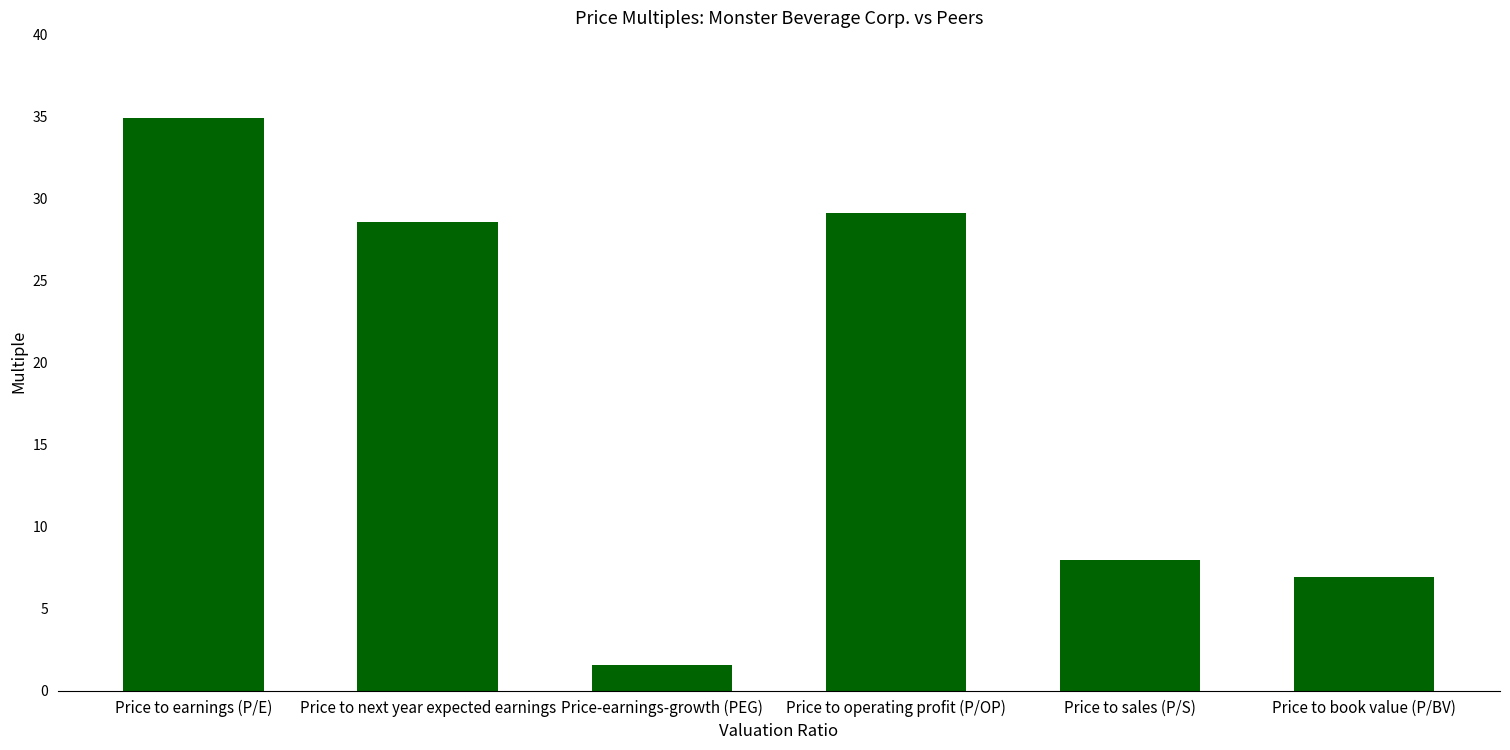

How many bars are there in total?

6